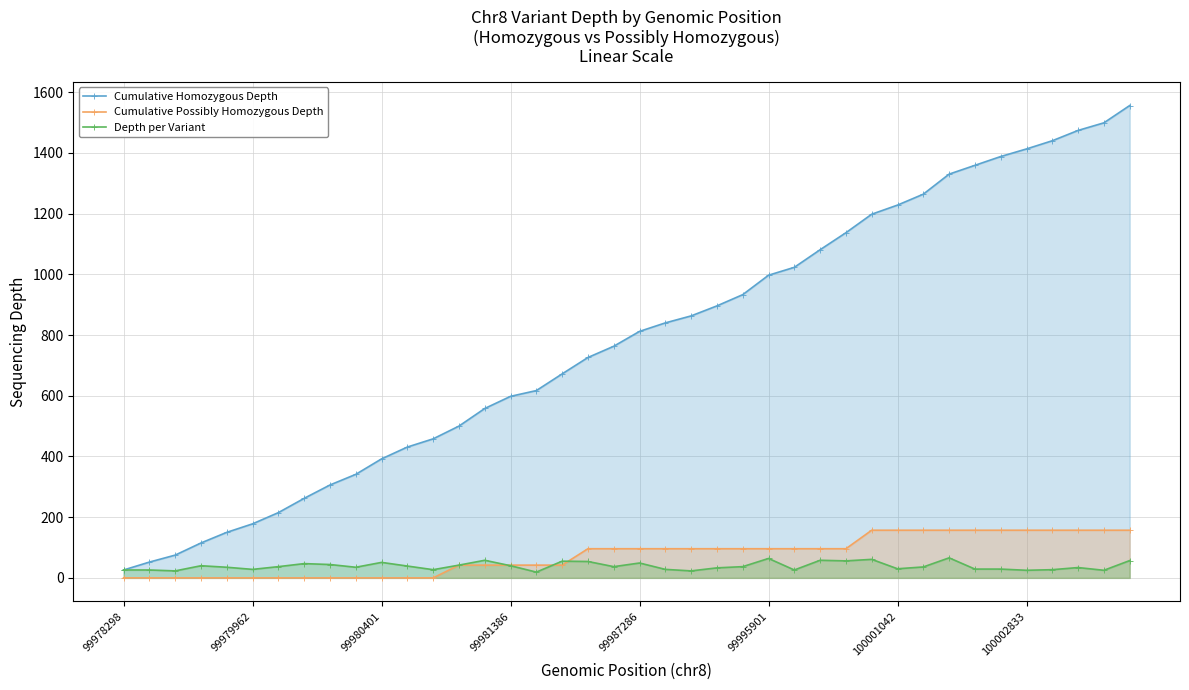

What is the value of the Cumulative Homozygous Depth point at the 29th from the left?

1137